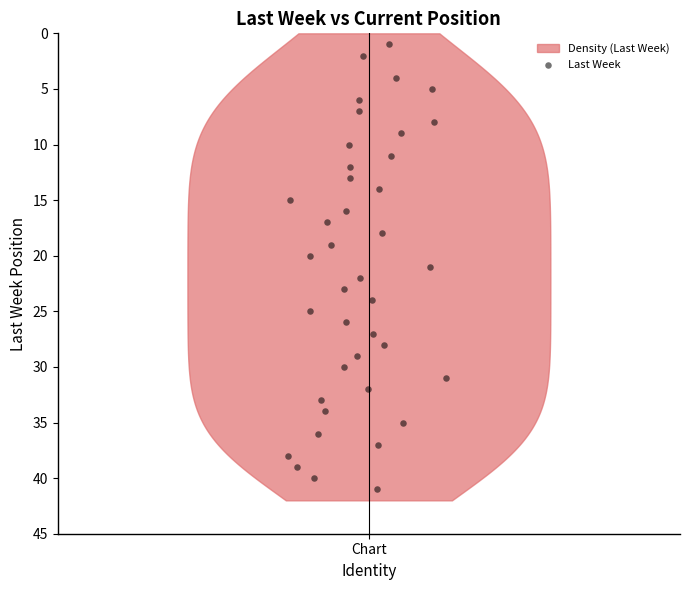

What is the range of Y values (max minus min)?

40